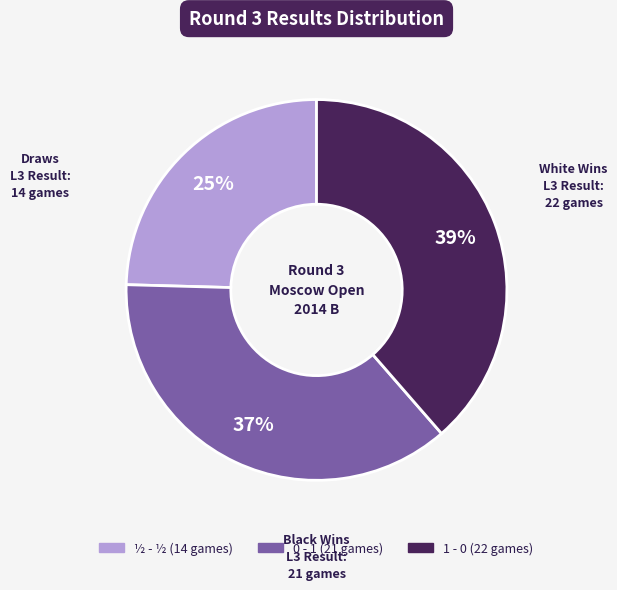

Which category has the smallest portion of the pie?

½ - ½